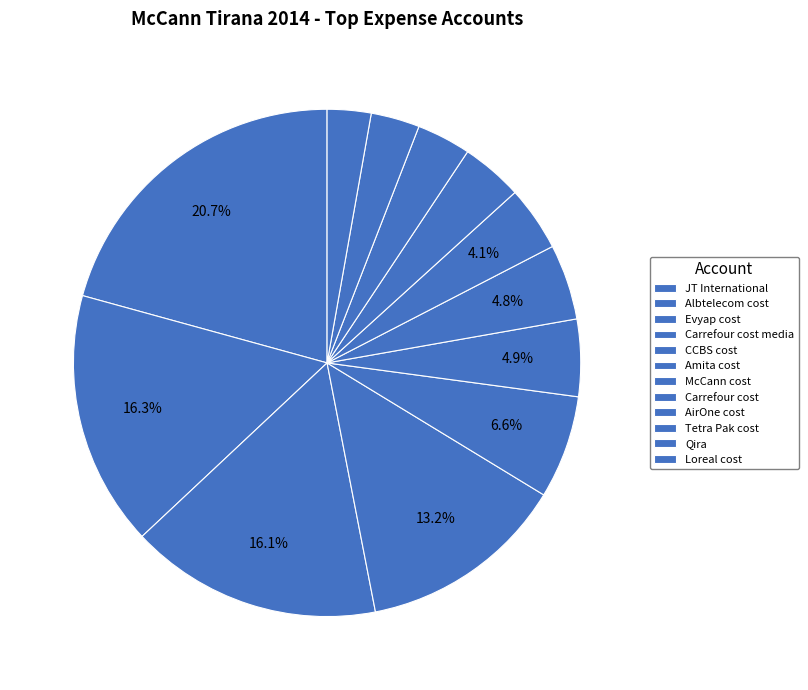

Is it true that JT International is 8% of the pie?

False